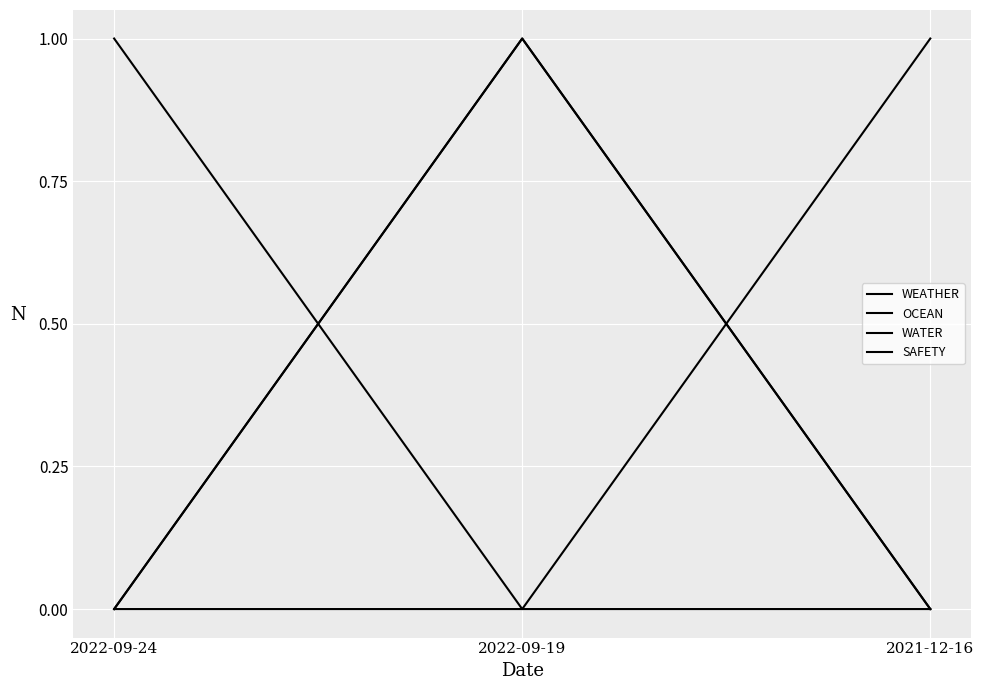

Rank the categories by WEATHER value from lowest to highest.

2022-09-24, 2022-09-19, 2021-12-16